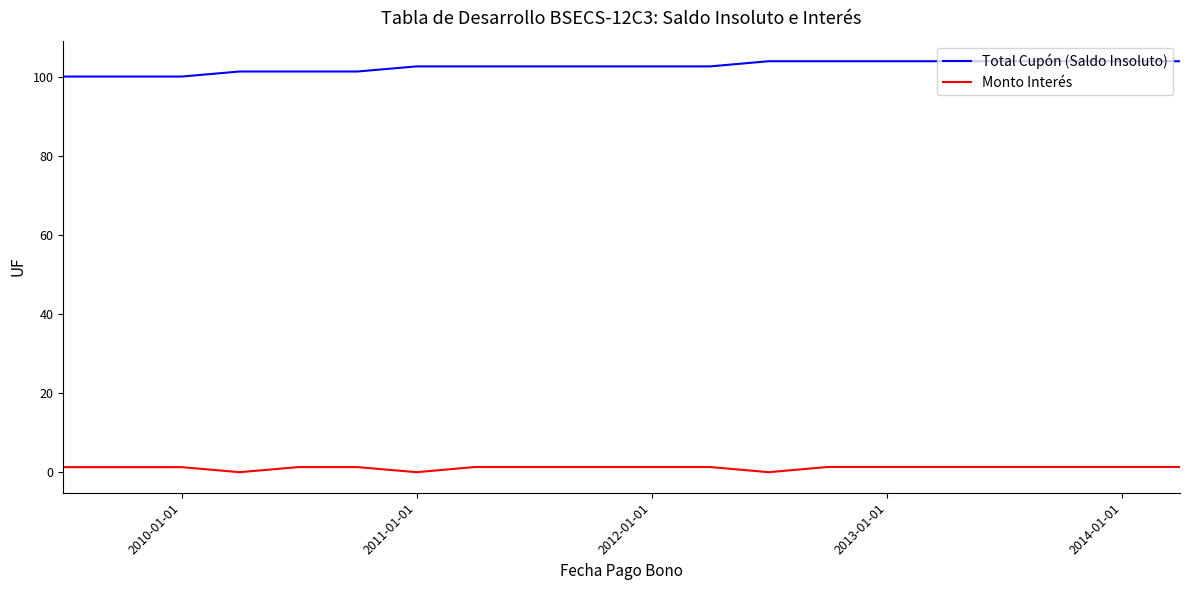

List the series in order of their peak value, lowest first.

Monto Interés, Total Cupón (Saldo Insoluto)